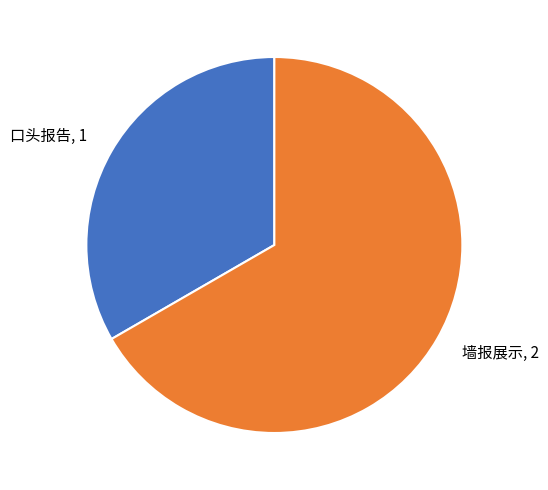

Is it true that 口头报告, 1 is 23% of the pie?

False